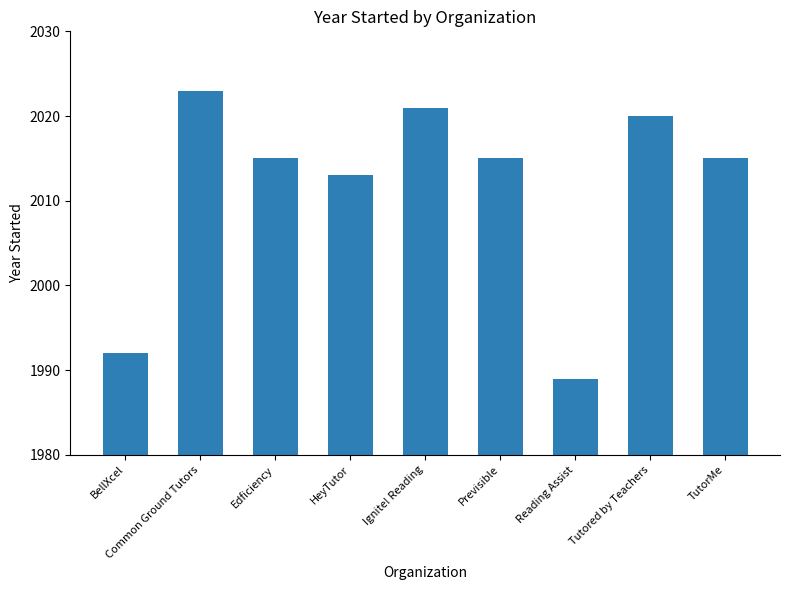

Does the chart contain stacked bars?

No